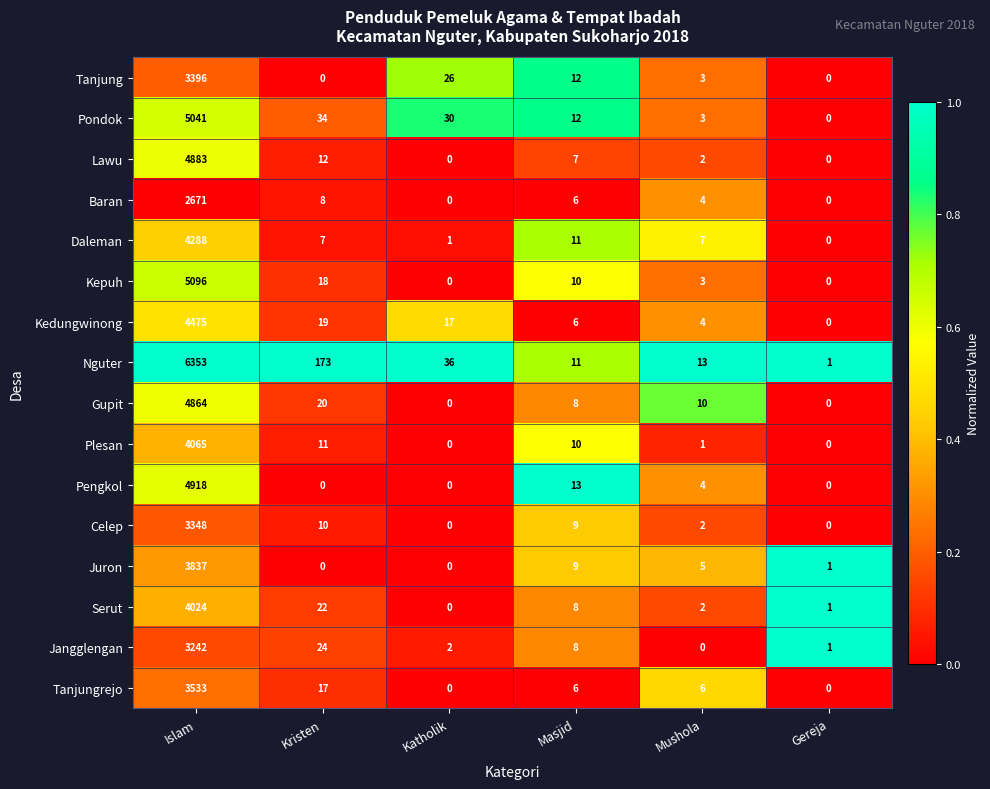

The value of Serut at Masjid is 2. True or false?

False